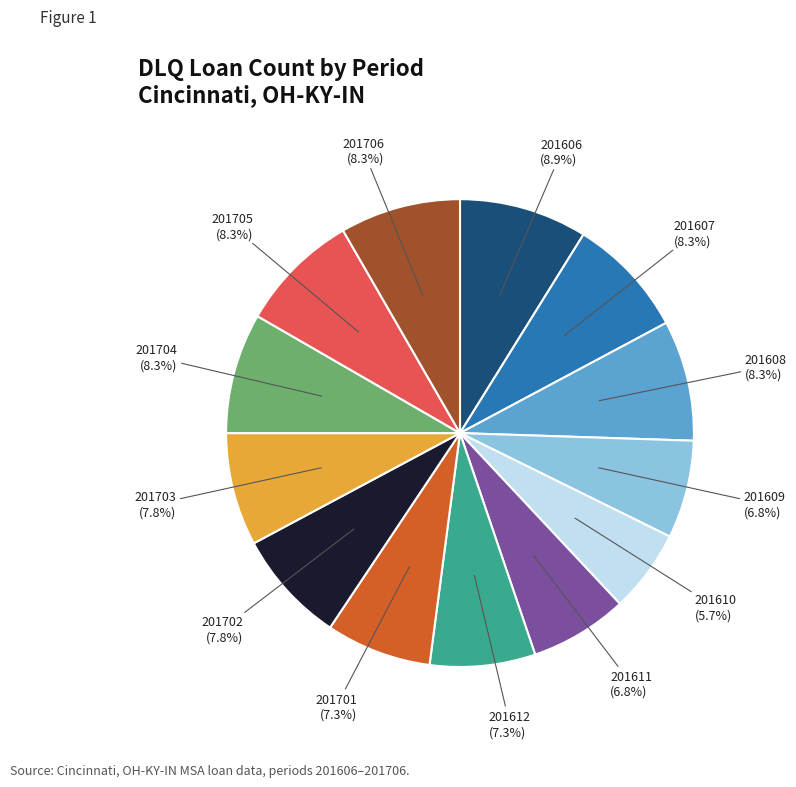

Does any single category account for the majority?

No